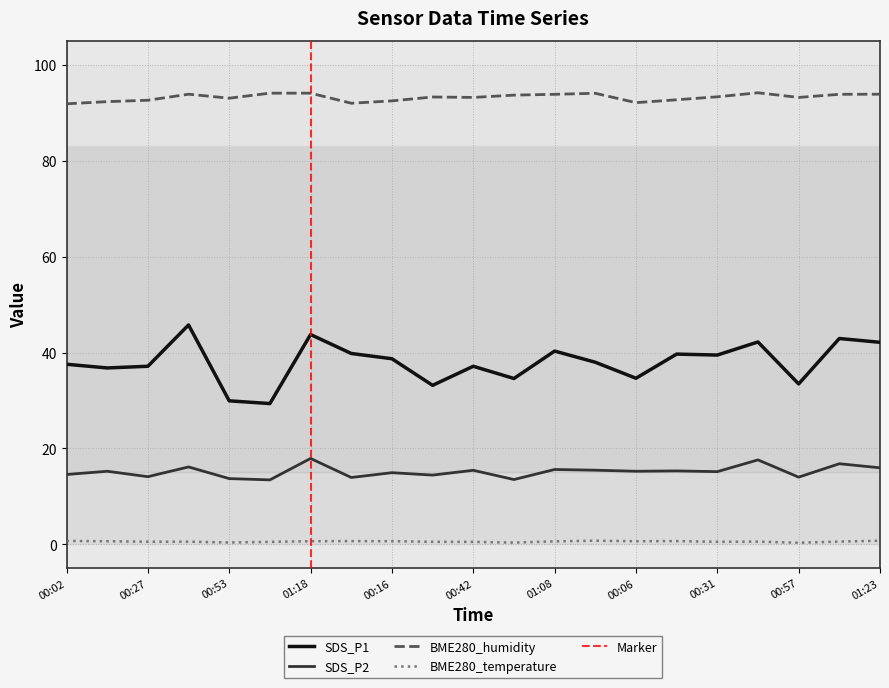

Reading left to right, extract all data points from this chart.

SDS_P1: 37.5	36.8	37.1	45.8	29.9	29.4	43.8	39.8	38.7	33.1	37.1	34.6	40.3	38.0	34.6	39.7	39.5	42.2	33.5	42.9	42.1
SDS_P2: 14.6	15.2	14.1	16.1	13.7	13.4	17.9	13.9	14.9	14.4	15.4	13.5	15.6	15.4	15.2	15.3	15.2	17.6	14.0	16.8	15.9
BME280_humidity: 91.9	92.3	92.6	93.9	93.0	94.1	94.1	92.0	92.5	93.3	93.2	93.7	93.9	94.1	92.1	92.7	93.3	94.2	93.2	93.9	93.9
BME280_temperature: 0.7	0.6	0.5	0.5	0.4	0.5	0.6	0.7	0.6	0.5	0.5	0.3	0.6	0.7	0.6	0.7	0.5	0.6	0.3	0.6	0.7